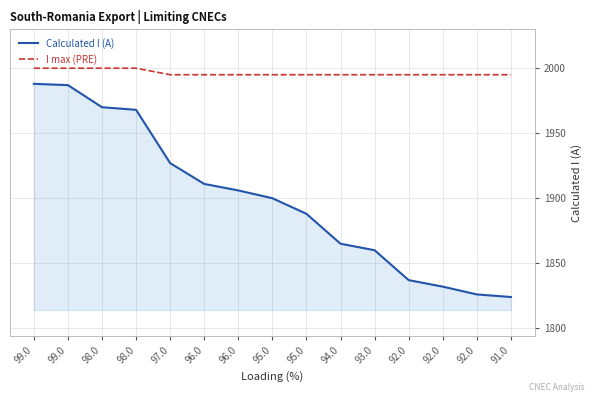

What is the difference between the second highest and minimum values in the I max (PRE) series?

5